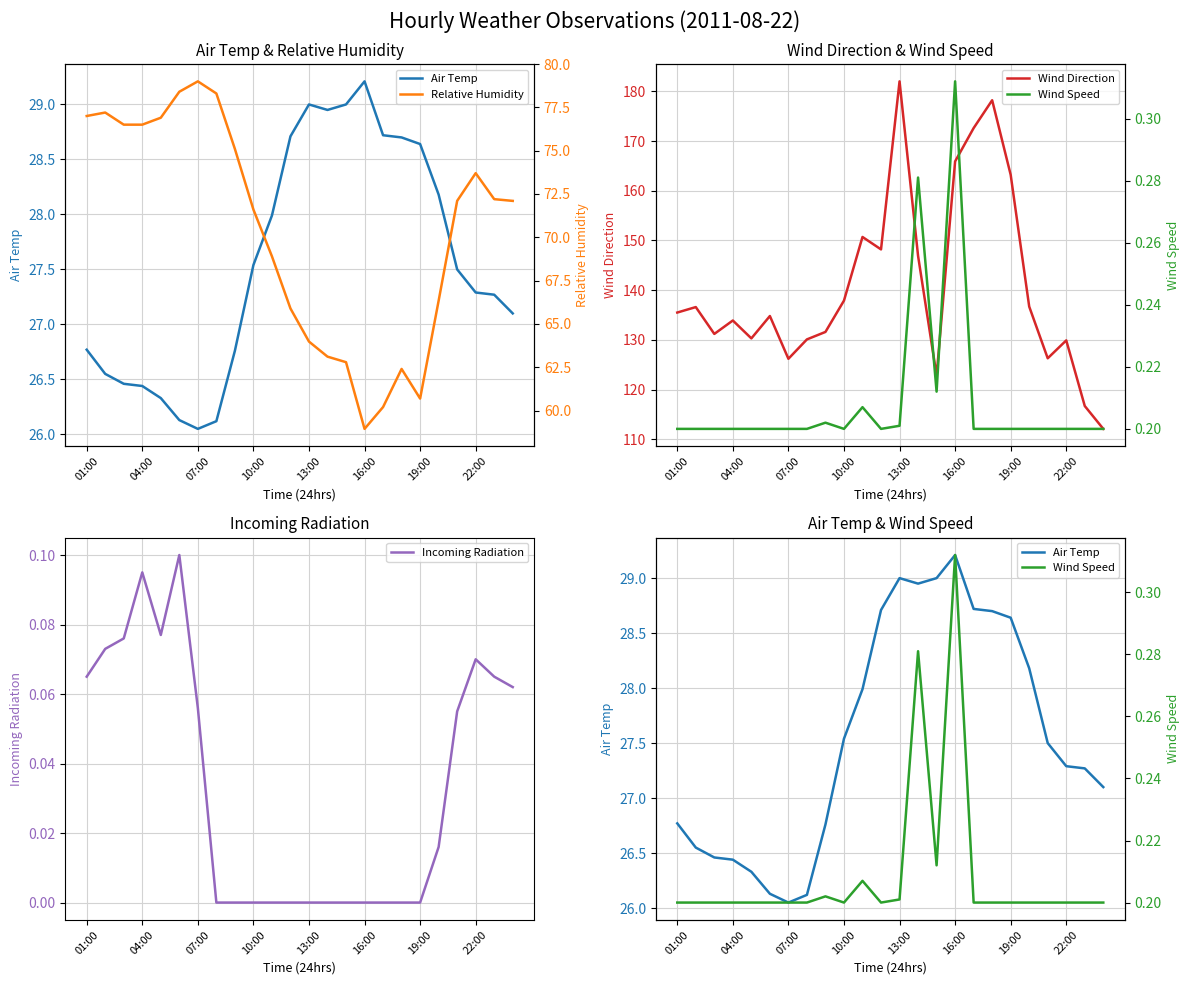

True or false: Wind Direction and Relative Humidity intersect in this chart.

False